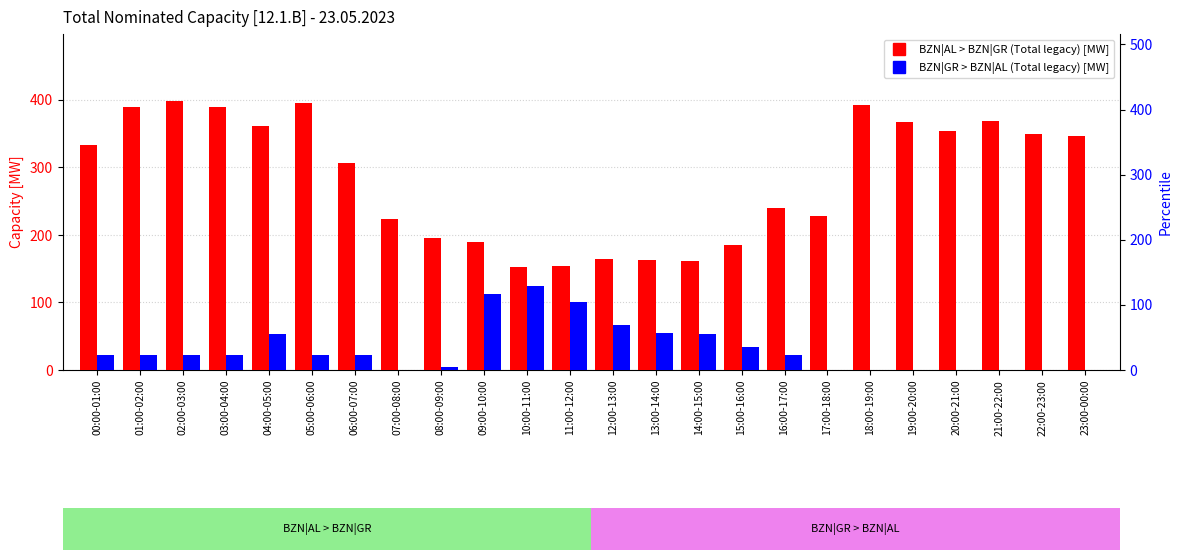

What is the sum of all BZN|GR > BZN|AL Total (legacy) [MW] values?

790